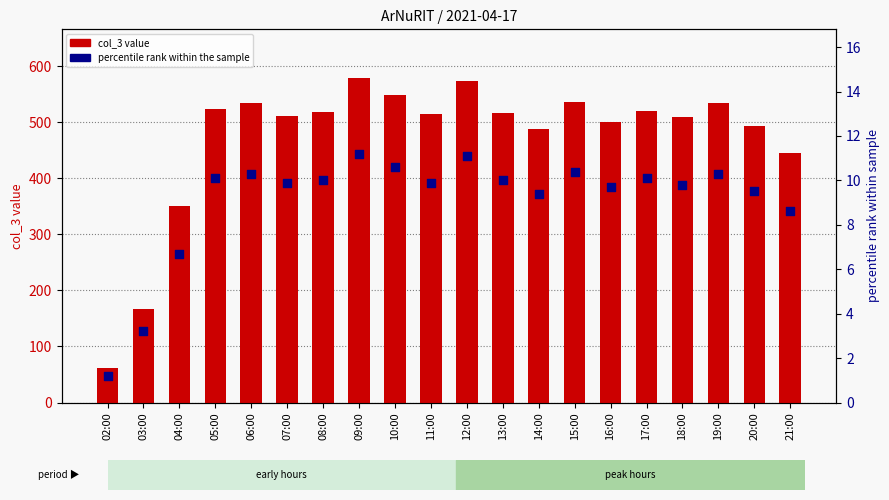

At which category is the sum across all series the highest?

09:00